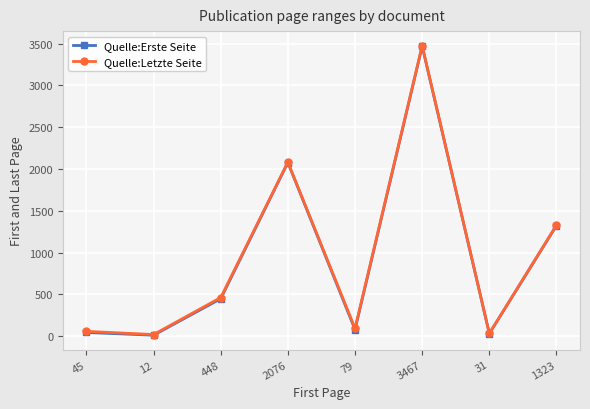

At which label is Quelle:Erste Seite closest to 1739?

2076